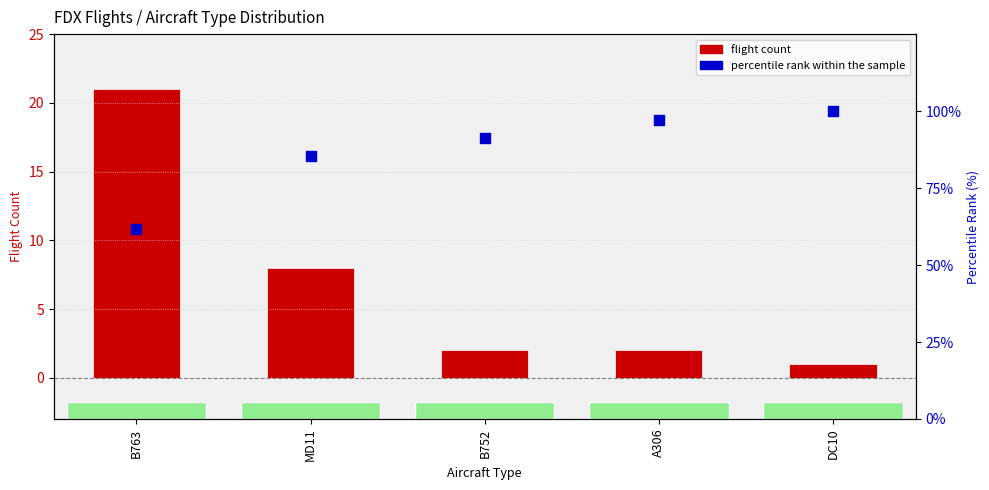

Which series has the largest total across all categories?

percentile rank within sample